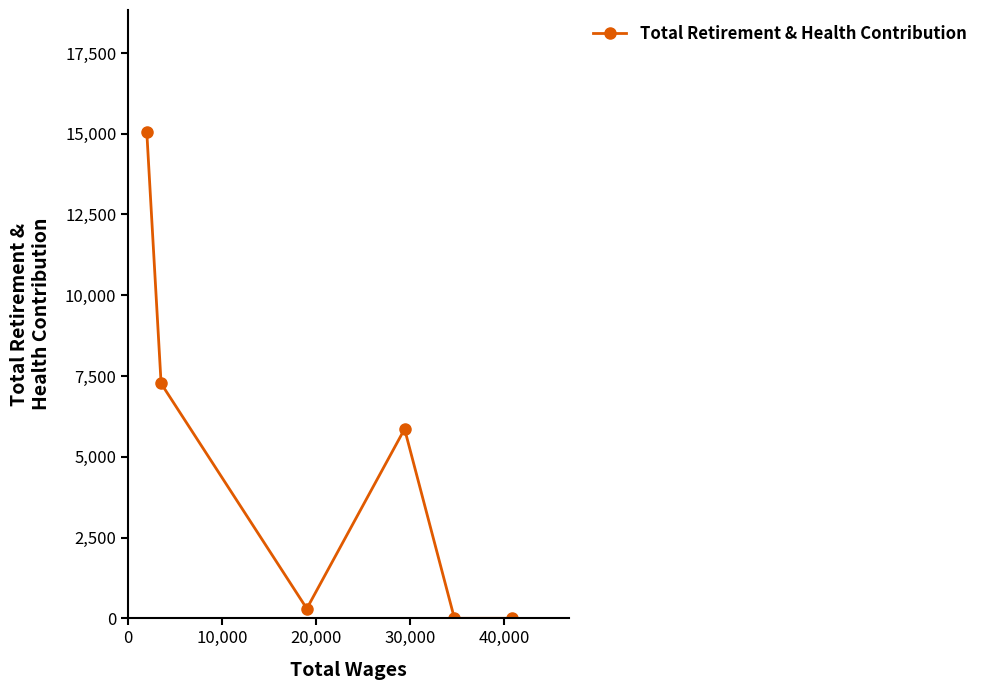

How many data points are less than 5860?

3